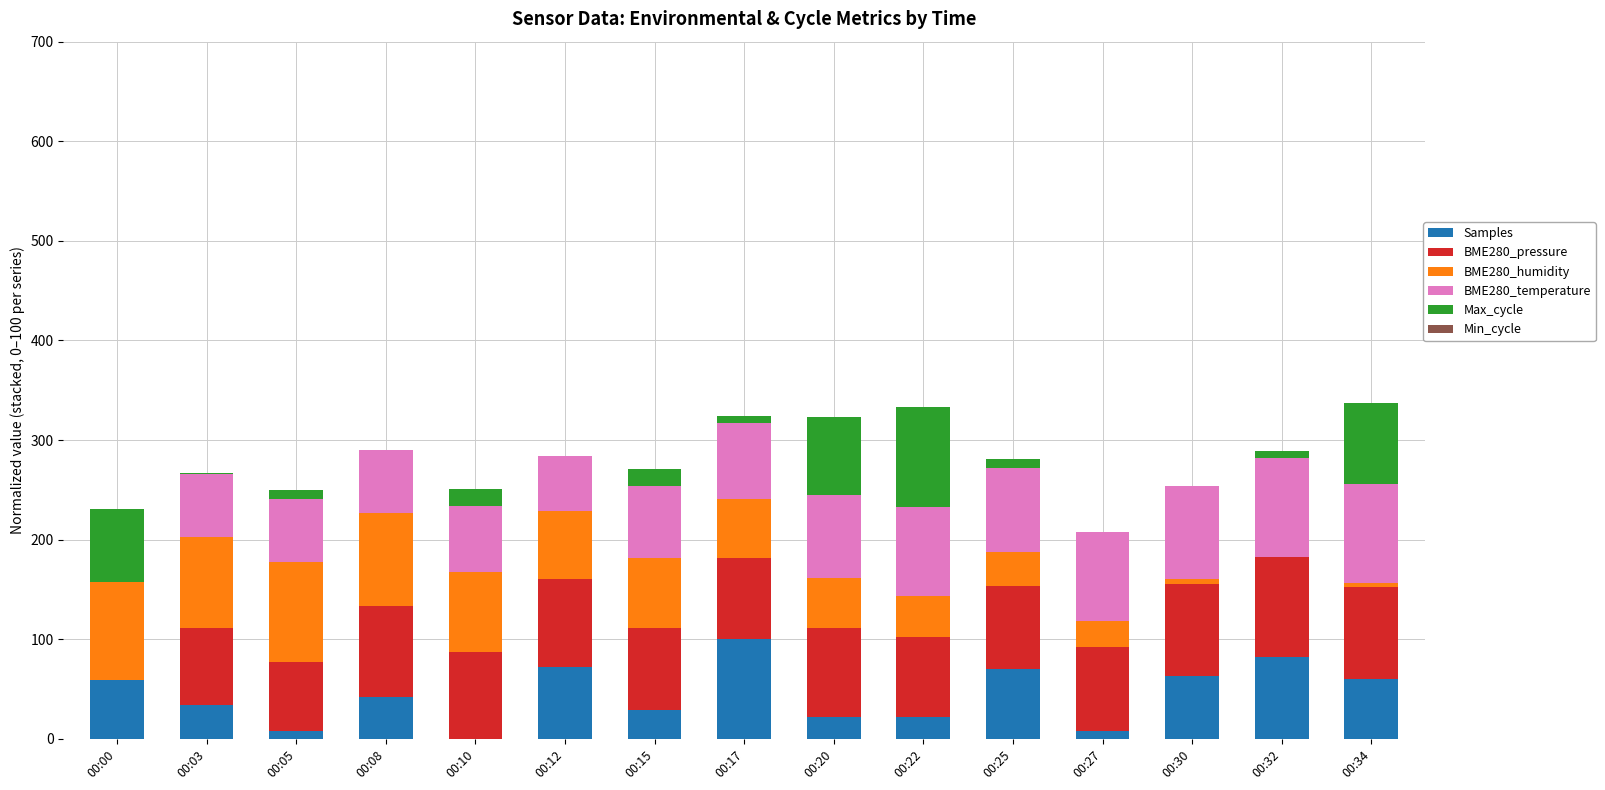

Is it true that Samples equals 29.4 at 00:15?

True